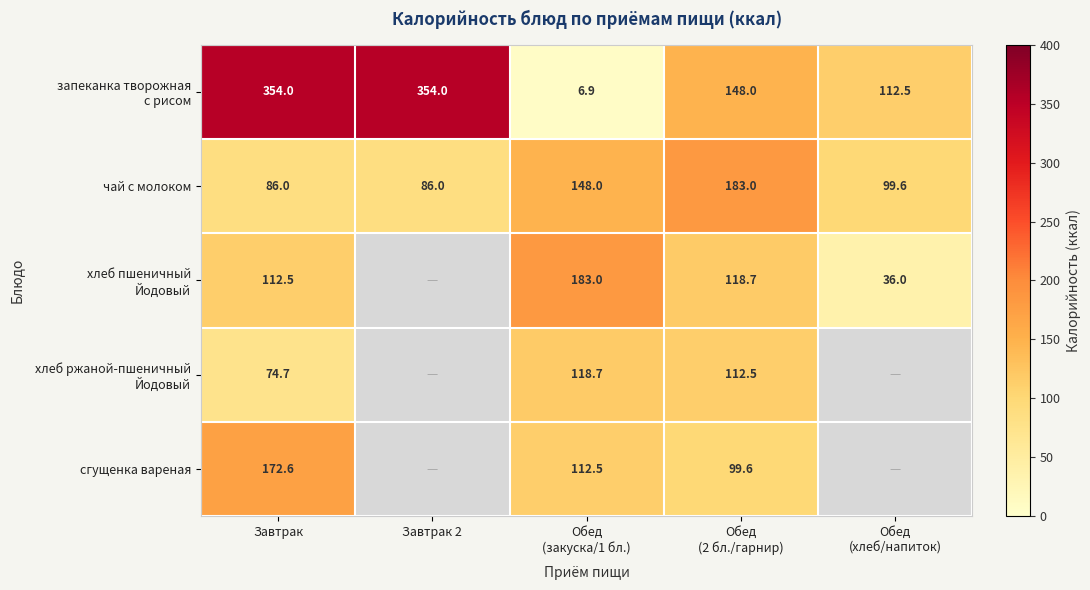

True or false: сгущенка вареная has a value of 172.6 at Завтрак.

True